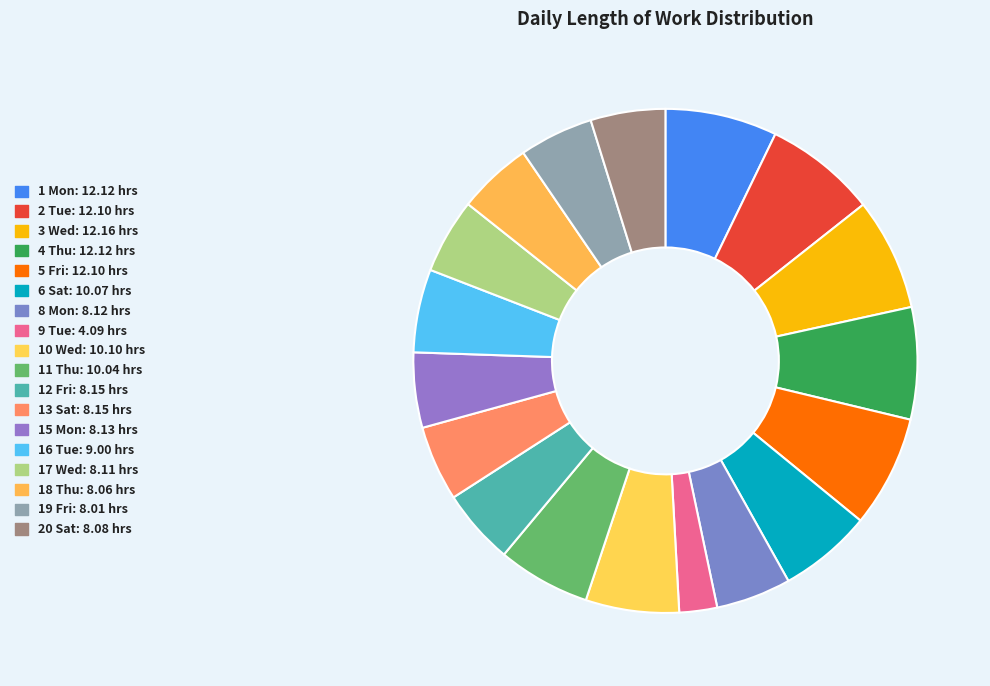

How many slices are in this pie chart?

18